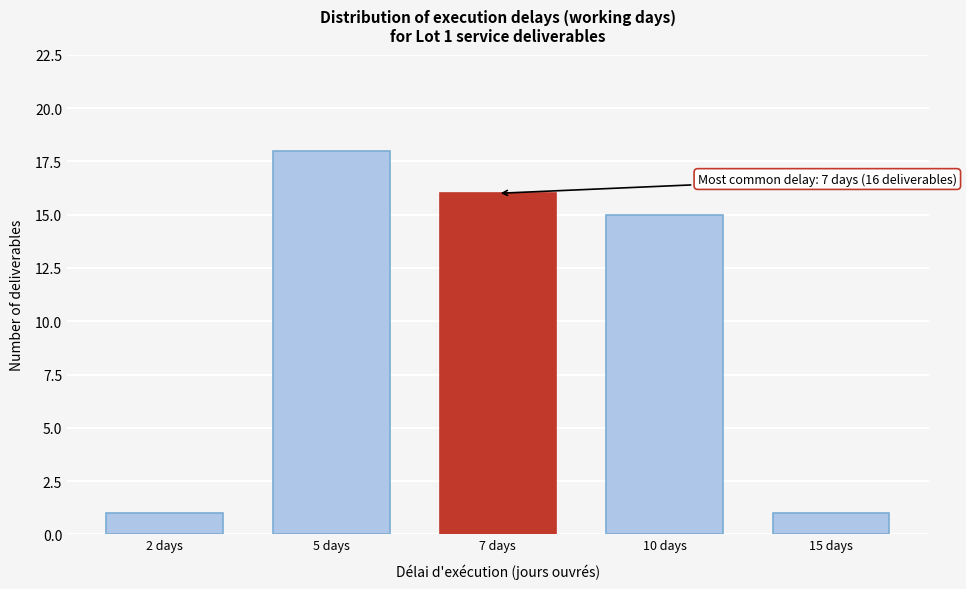

Reading left to right, list all the values displayed in this chart.

1	18	16	15	1